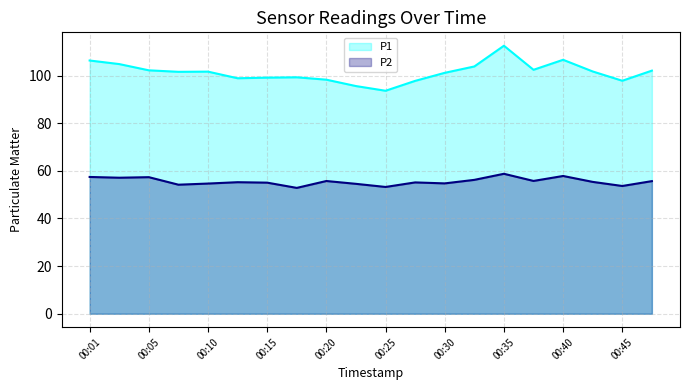

What are all the series names shown in the legend?

P1, P2